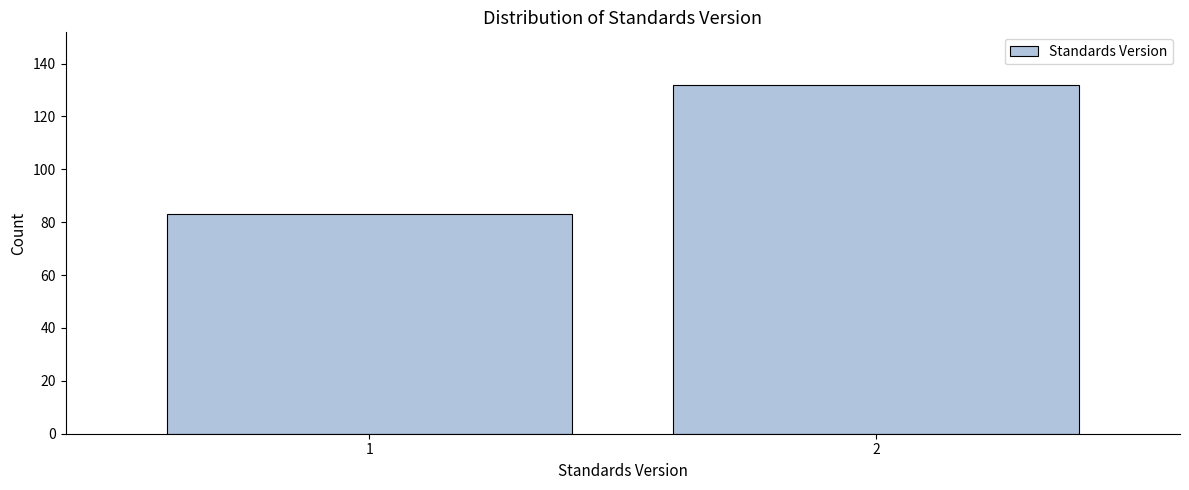

Reading left to right, transcribe all the data shown in this chart.

83	132